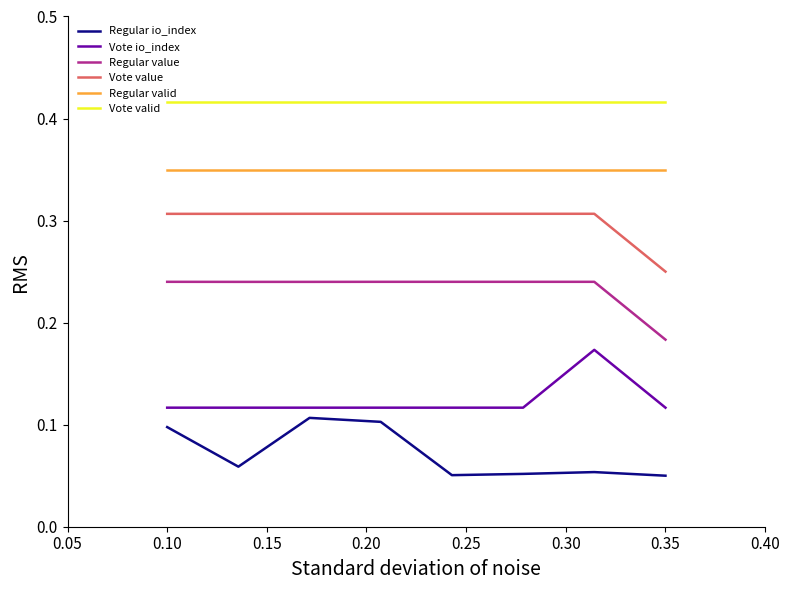

List the series in order of their peak value, lowest first.

Regular io_index, Vote io_index, Regular value, Vote value, Regular valid, Vote valid